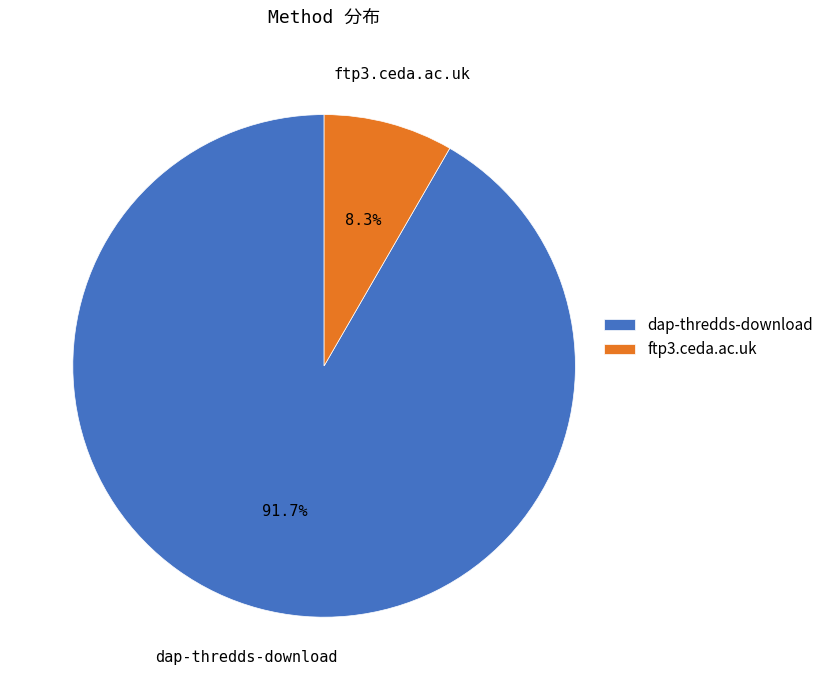

Which slice represents more than half of the pie?

dap-thredds-download